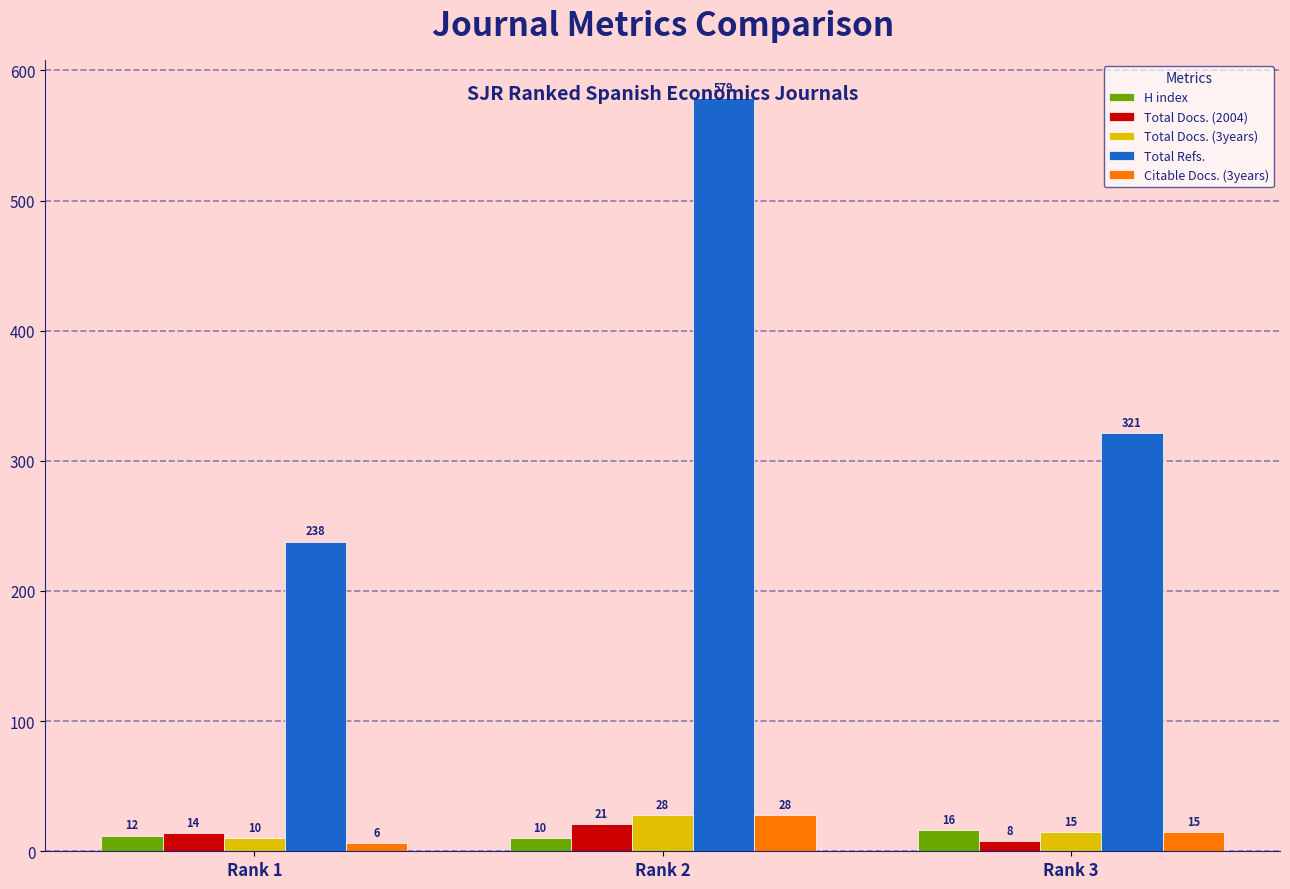

Which label corresponds to the smallest value in the chart?

Rank 1